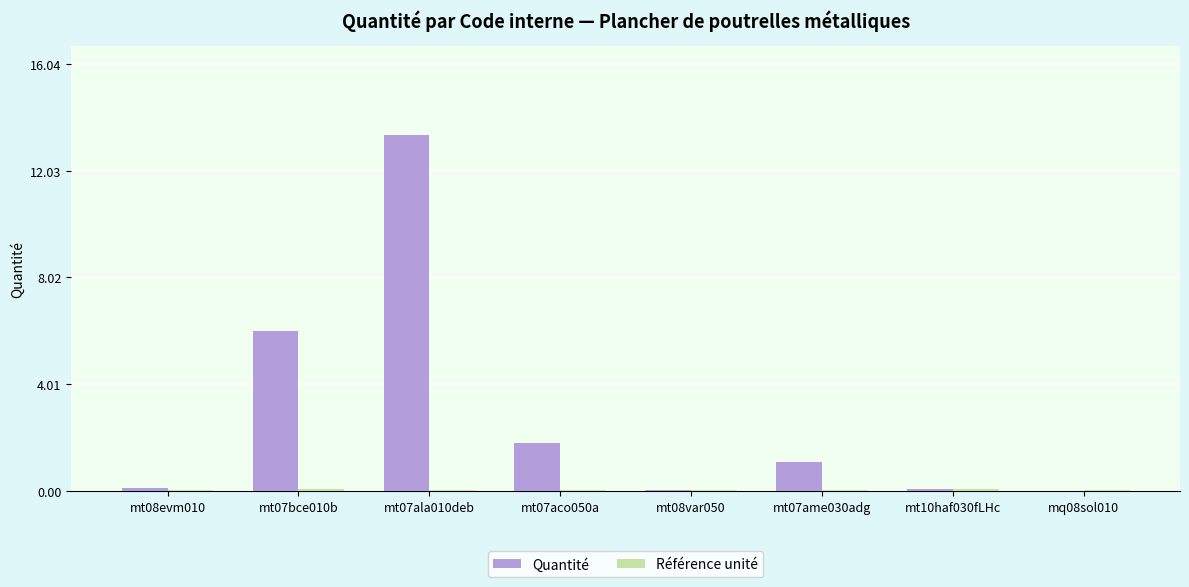

What is the total value across all series at mt08var050?

0.1